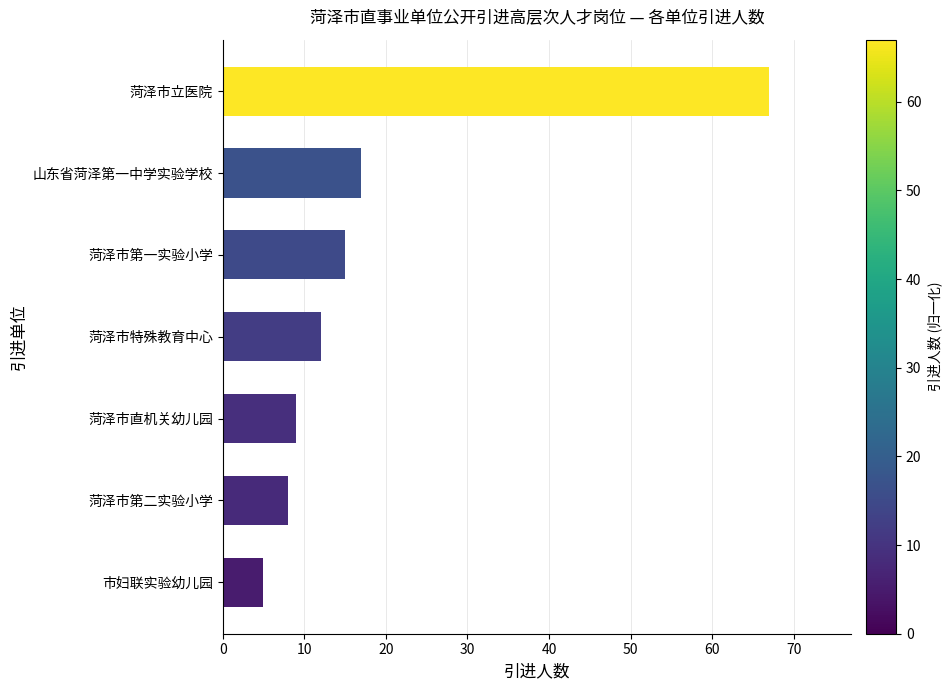

Which has a higher value, 山东省菏泽第一中学实验学校 or 菏泽市第一实验小学?

山东省菏泽第一中学实验学校